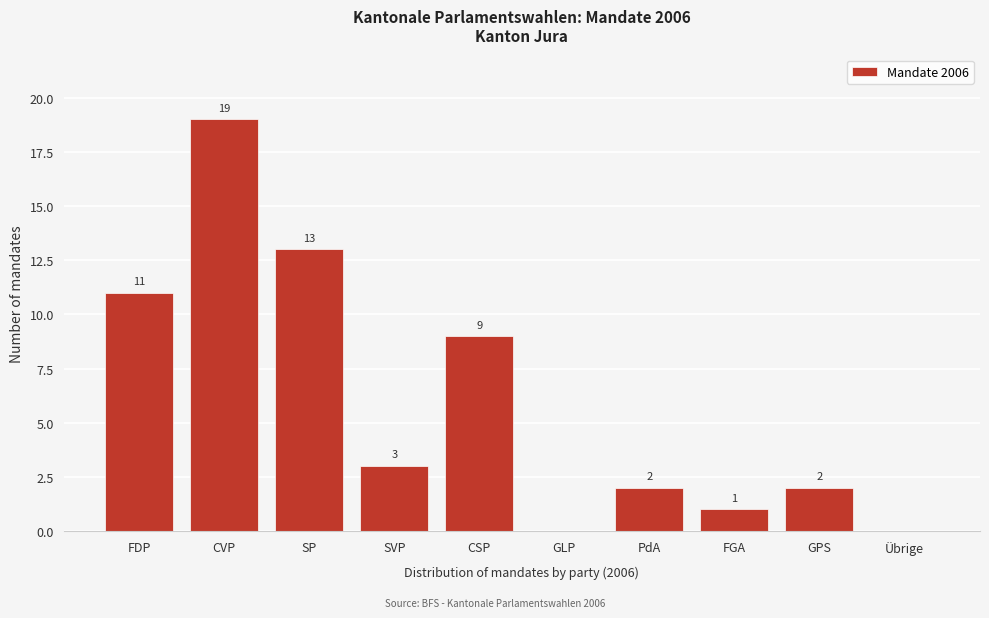

Reading right to left, what are all the values shown in this chart?

Übrige=0	GPS=2	FGA=1	PdA=2	GLP=0	CSP=9	SVP=3	SP=13	CVP=19	FDP=11